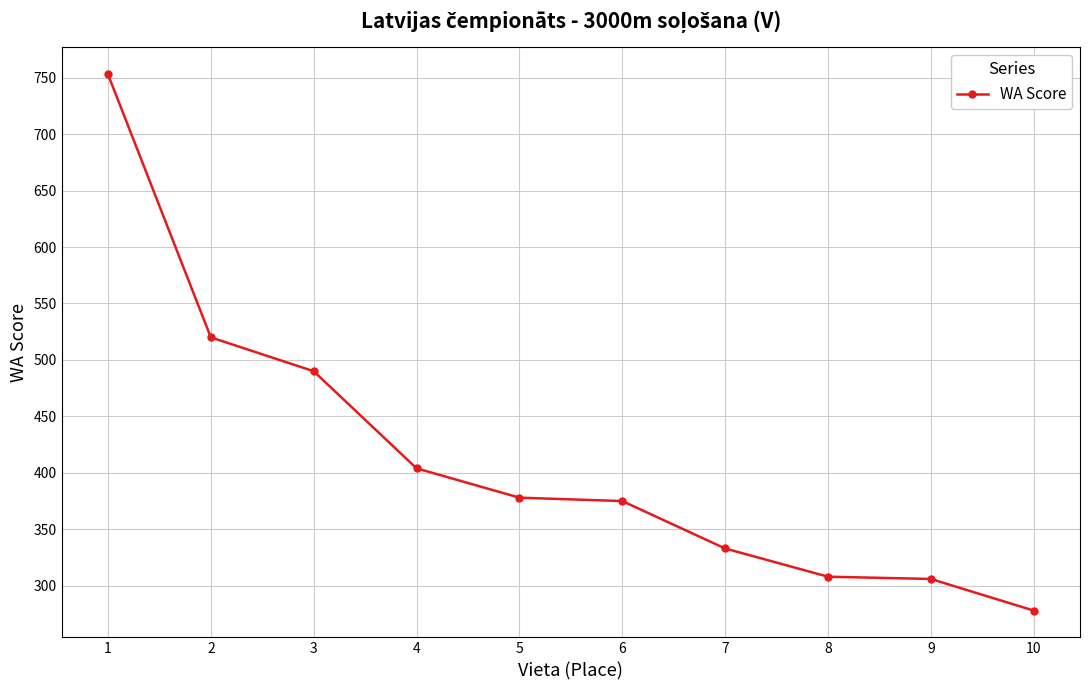

What is the difference between the values at 4 and 8?

96